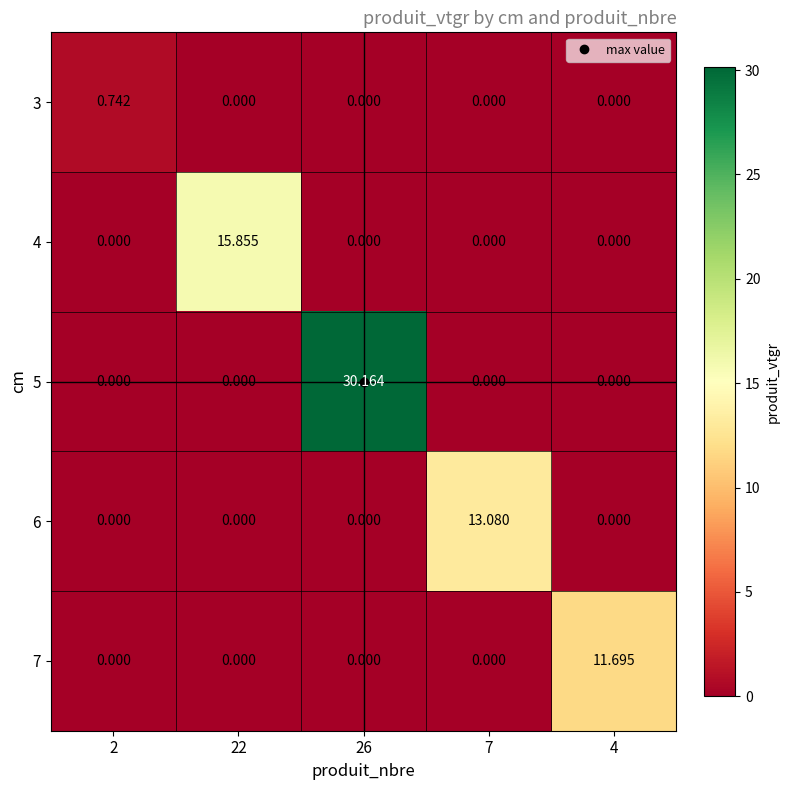

Is the value of 6 at 4 greater than the value of 7 at 4?

No